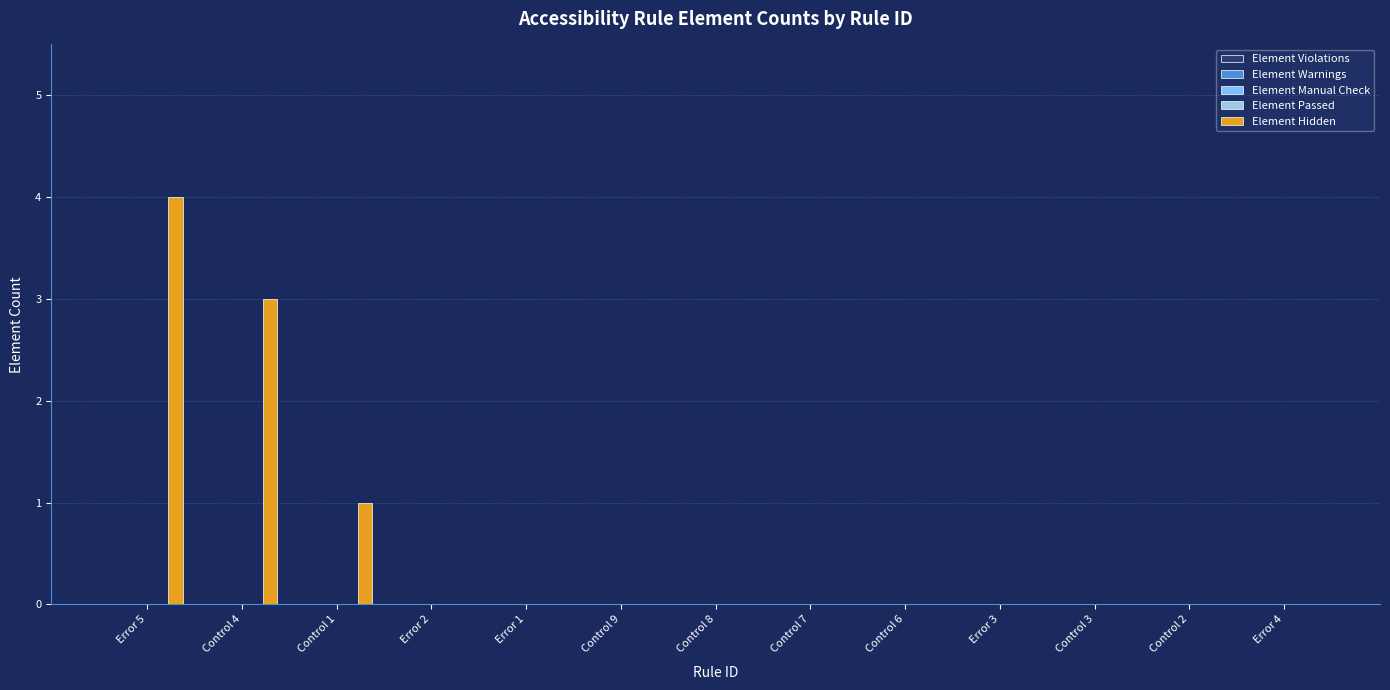

What is the maximum value shown in the chart?

4